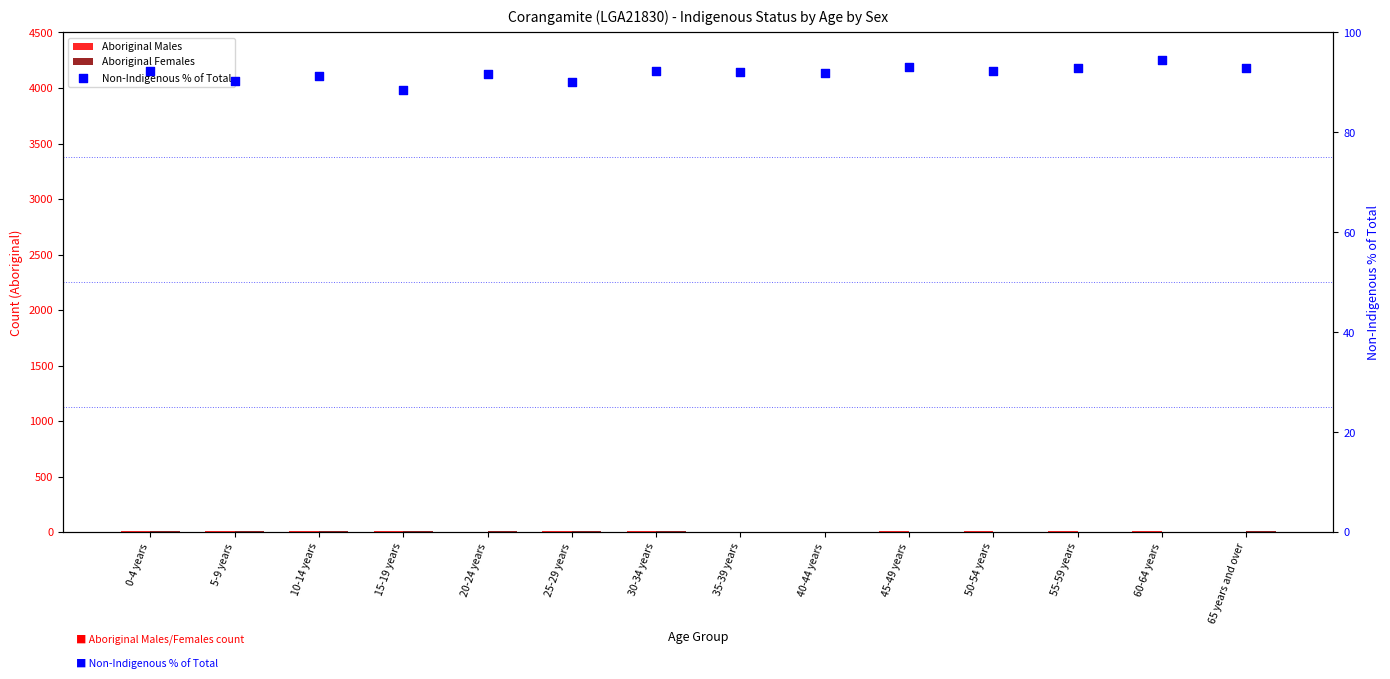

What is the total value across all series at 30-34 years?

108.3